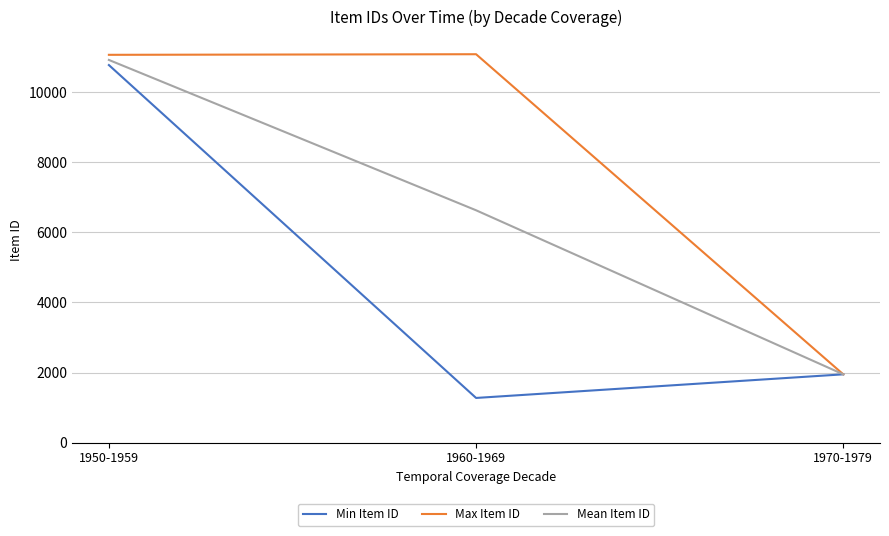

Is the value of Mean Item ID at 1960-1969 greater than the value of Max Item ID at 1970-1979?

Yes